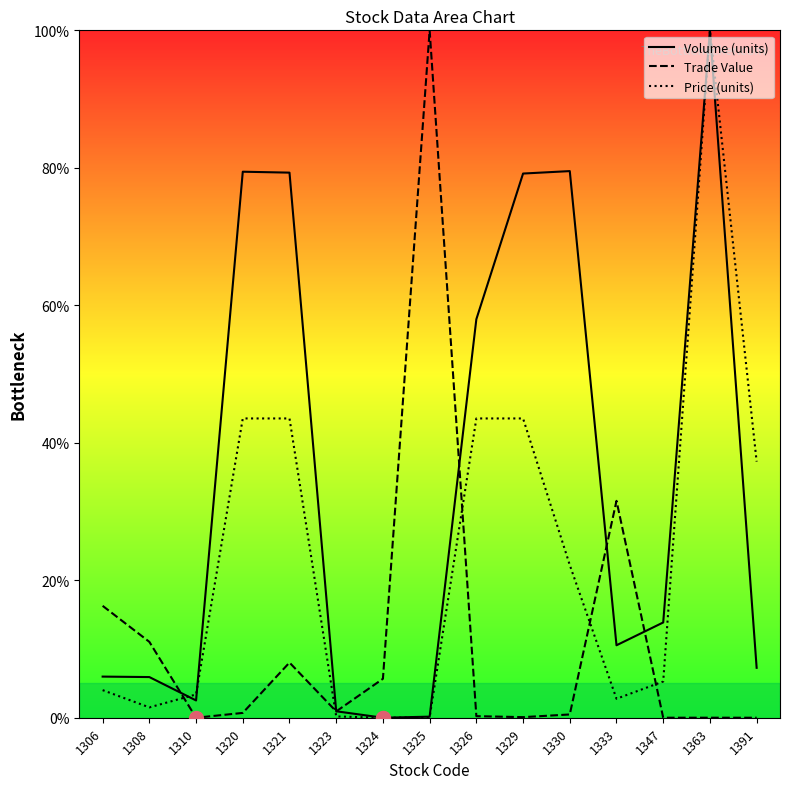

How many intersections are there between Price (units) and Volume (units)?

2